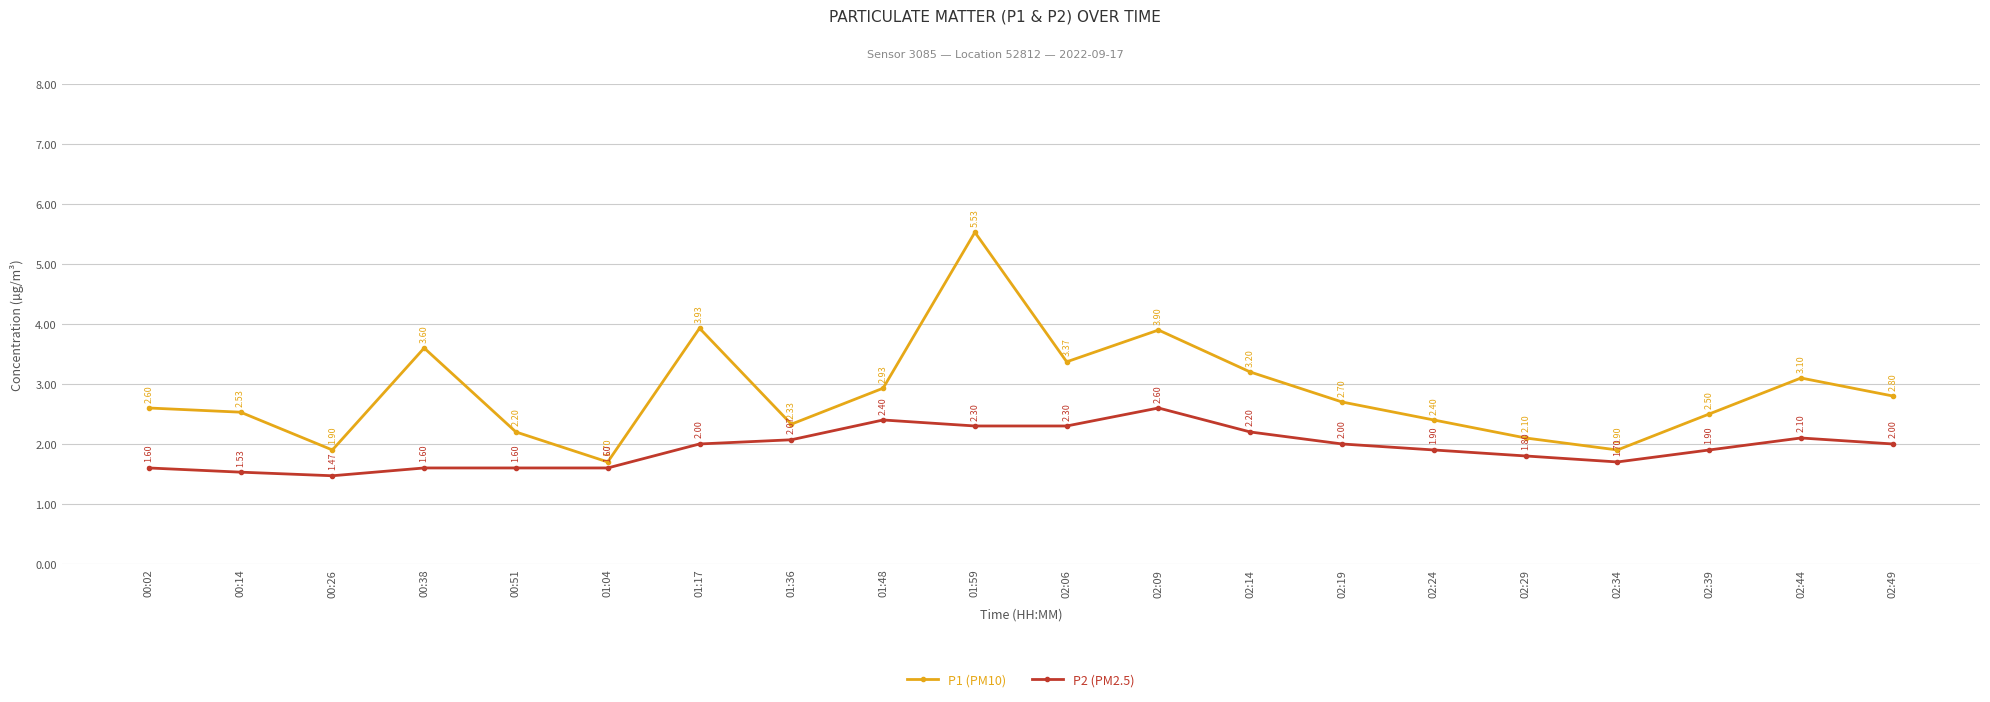

What are all the series names shown in the legend?

P1 (PM10), P2 (PM2.5)